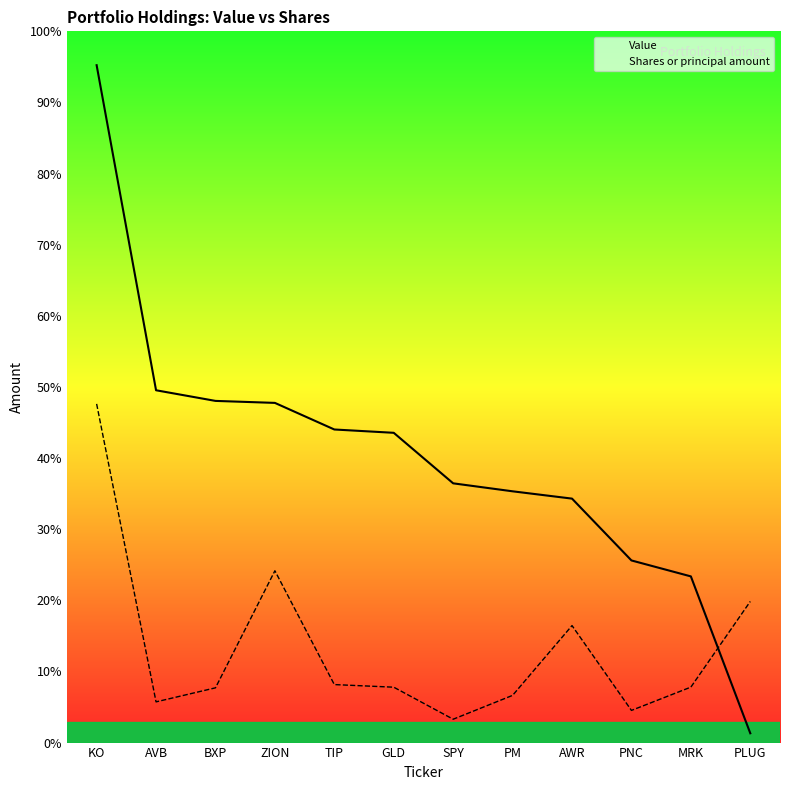

How many intersections are there between Shares or principal amount and Value?

1